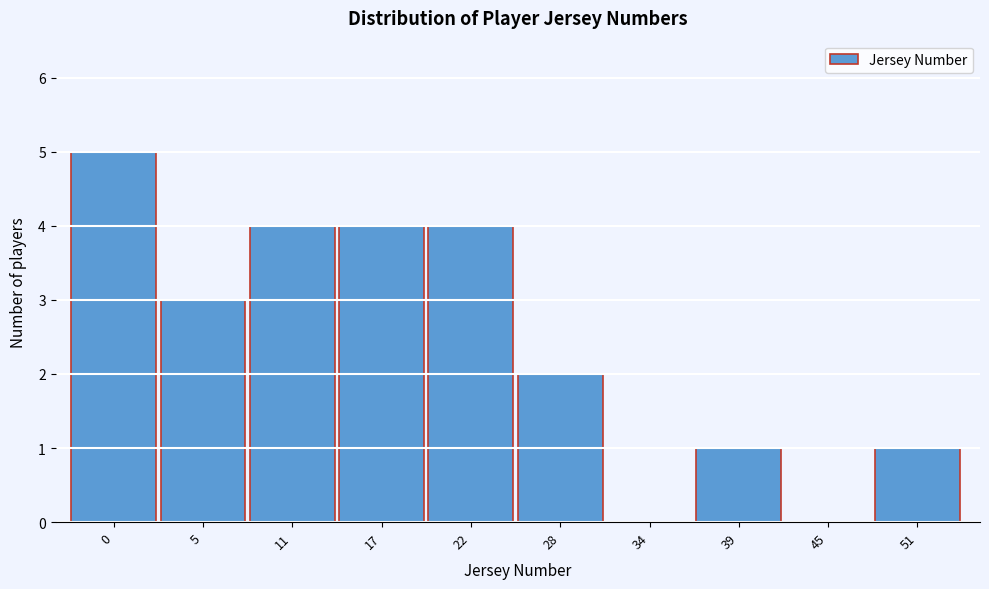

Reading right to left, what are all the values shown in this chart?

51=1	45=0	39=1	34=0	28=2	22=4	17=4	11=4	5=3	0=5